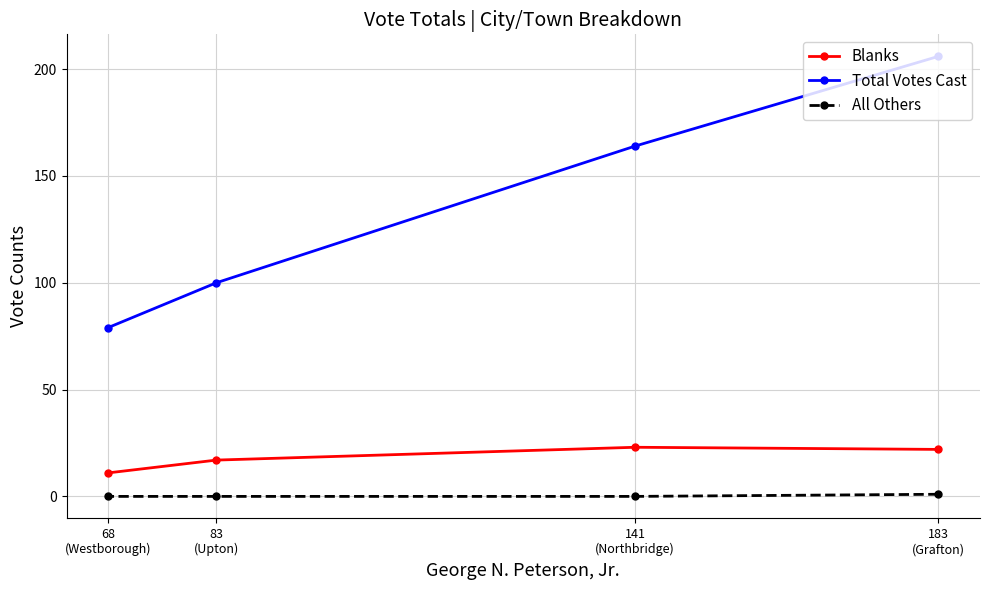

True or false: Blanks and Total Votes Cast cross at least once.

False